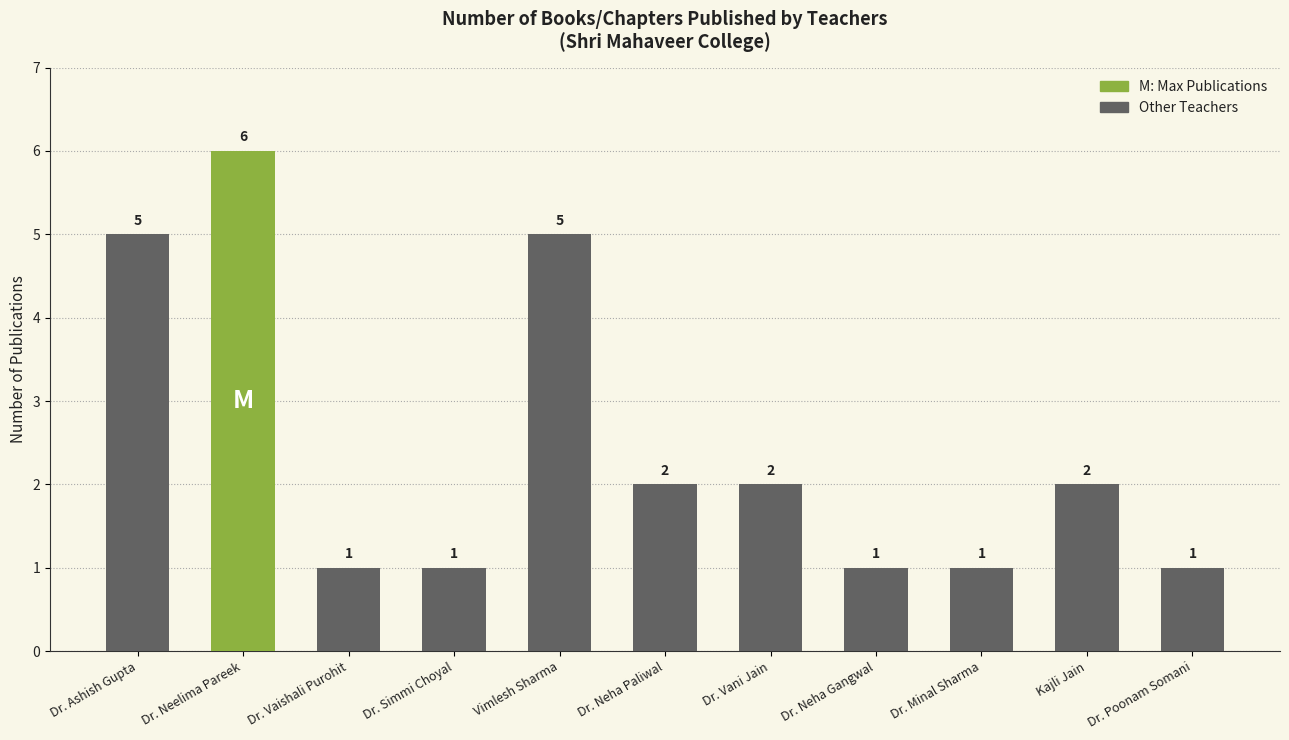

Reading right to left, list all the values displayed in this chart.

1	2	1	1	2	2	5	1	1	6	5